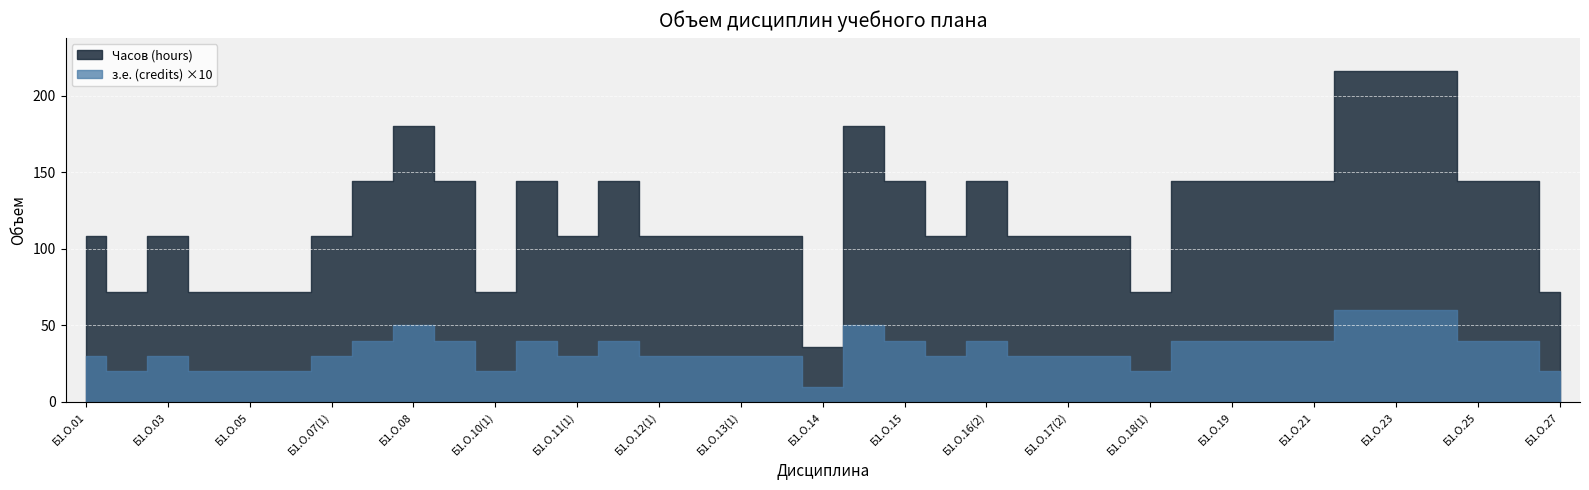

Reading left to right, list all the values displayed in this chart.

з.е. (credits): 3	2	3	2	2	2	3	4	5	4	2	4	3	4	3	3	3	3	1	5	4	3	4	3	3	3	2	4	4	4	4	6	6	6	4	4	2
Часов (hours): 108	72	108	72	72	72	108	144	180	144	72	144	108	144	108	108	108	108	36	180	144	108	144	108	108	108	72	144	144	144	144	216	216	216	144	144	72